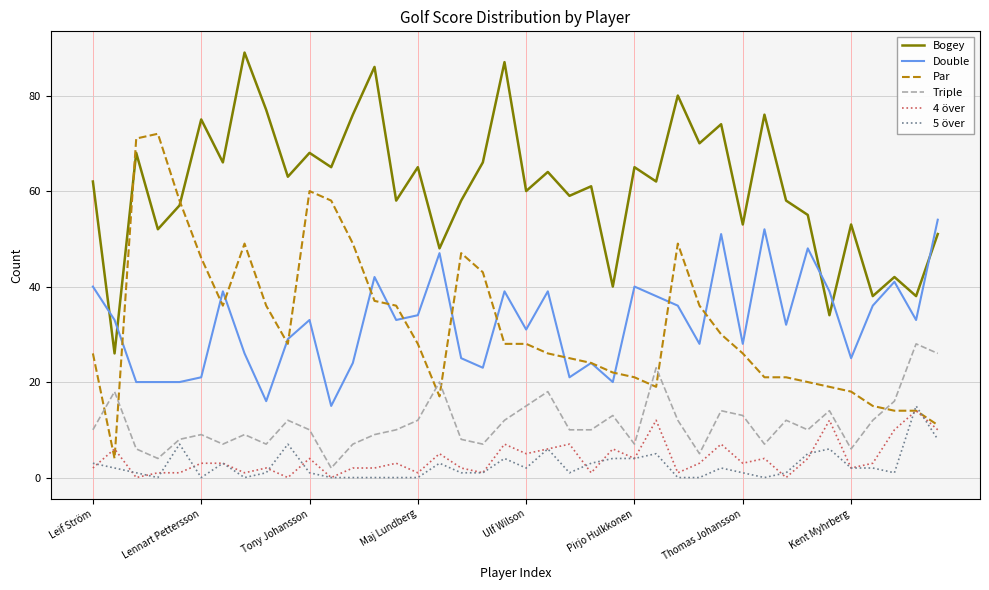

Which series has the widest spread of values?

Par